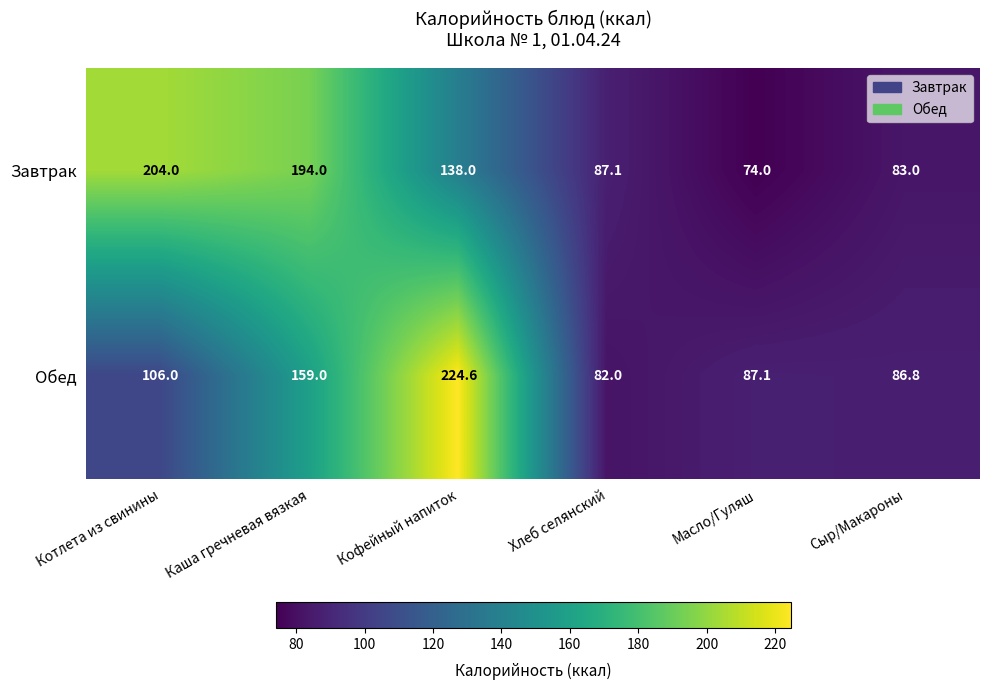

At which category does the chart reach its minimum across all series?

Масло/Гуляш